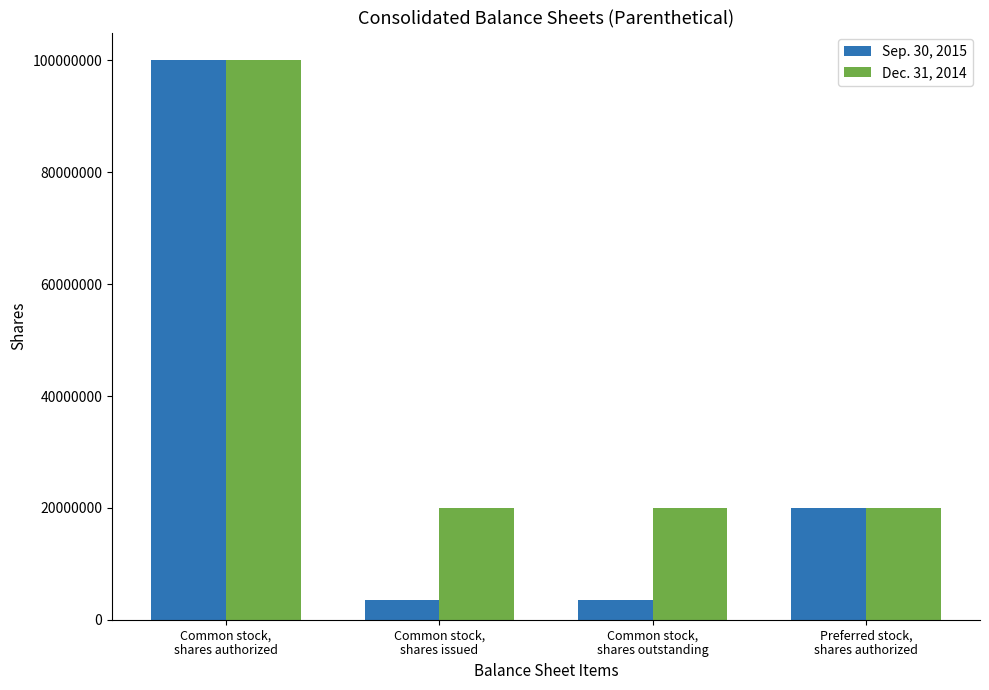

Reading left to right, list all the values displayed in this chart.

Sep. 30, 2015: 100000000	3500000	3500000	20000000
Dec. 31, 2014: 100000000	20000000	20000000	20000000